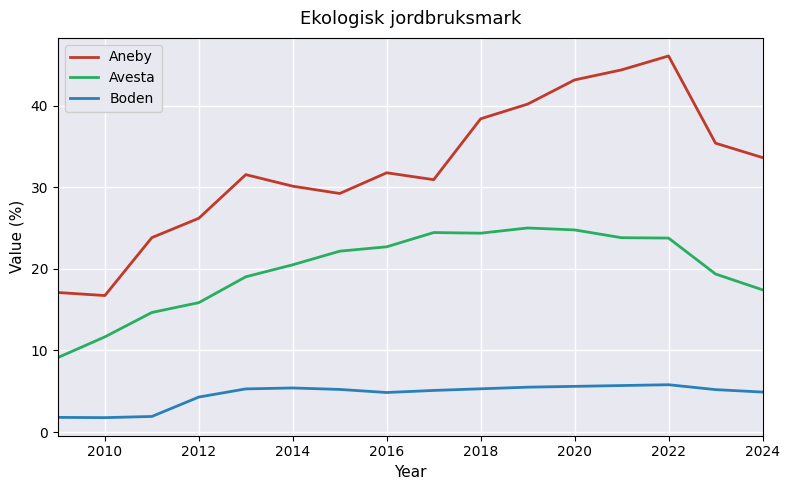

What is the lowest value of the Boden series?

1.8